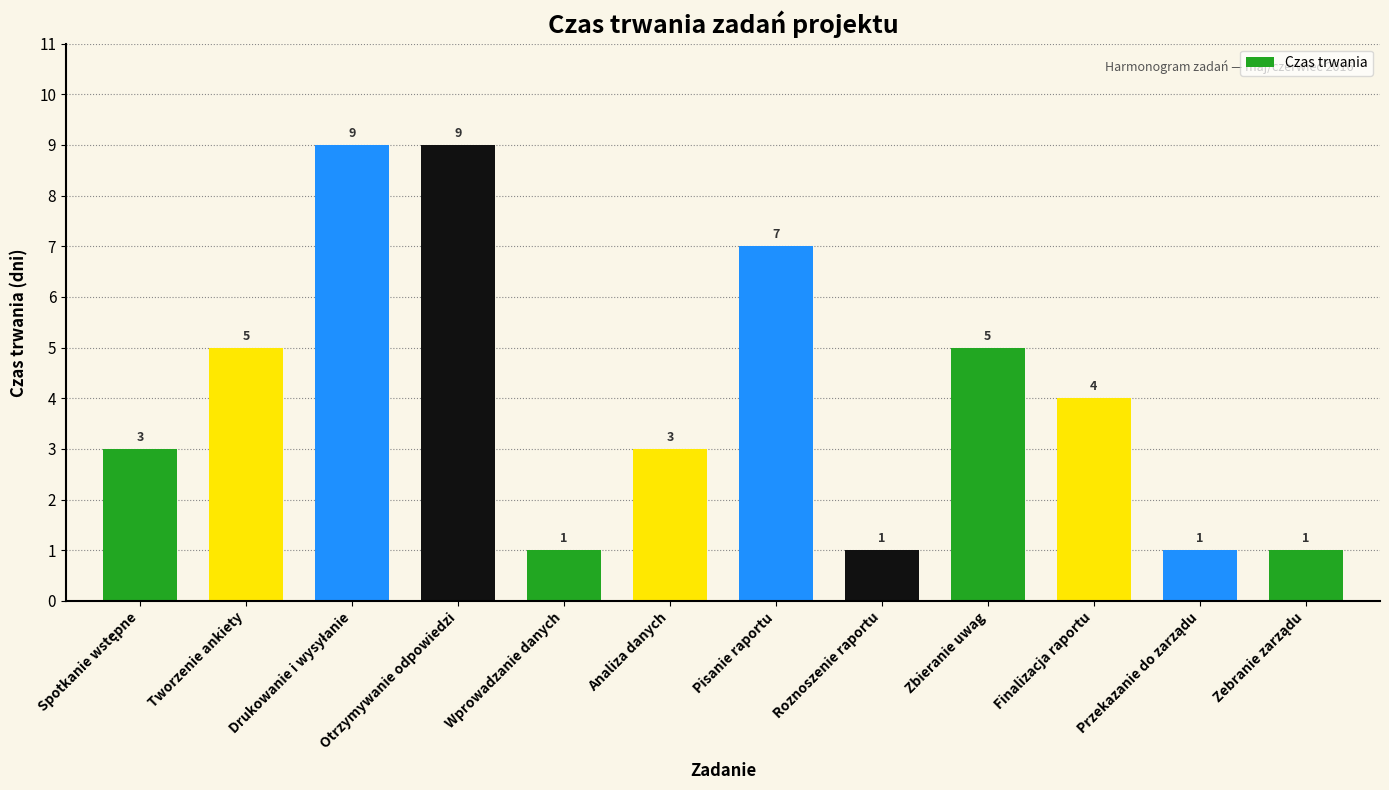

Between Wprowadzanie danych and Zbieranie uwag, which is larger?

Zbieranie uwag